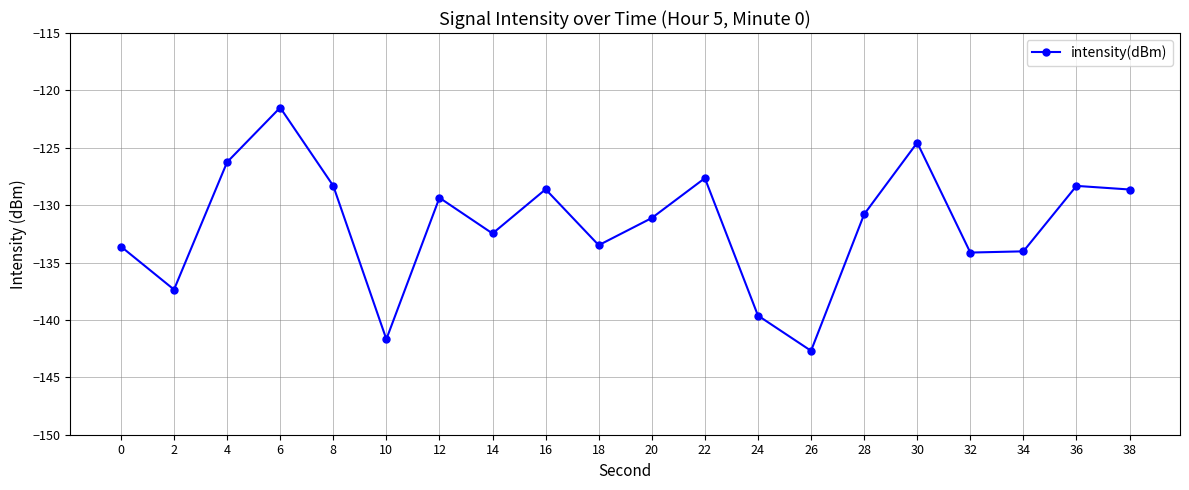

What is the value of the 18th point from the left?

-134.0